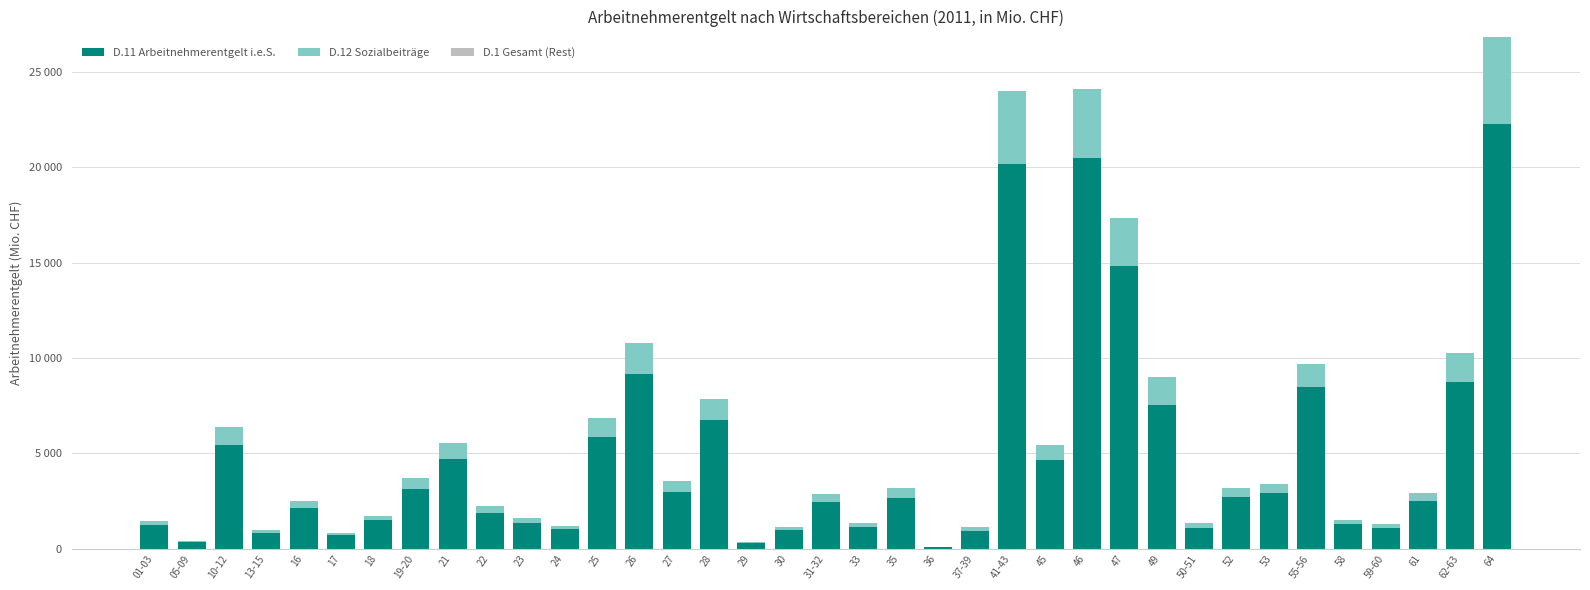

Are the bars horizontal?

No